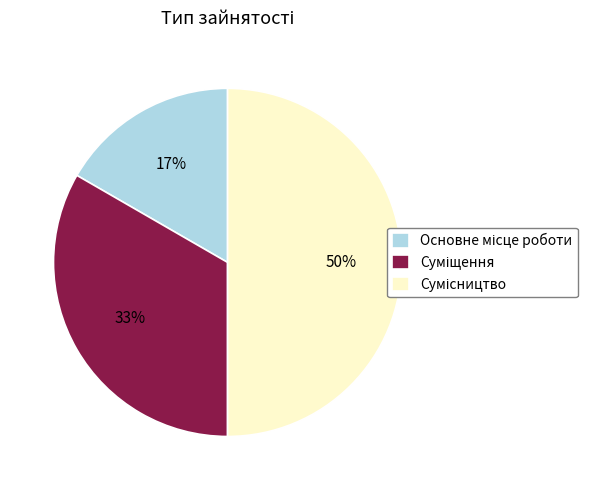

To the nearest percent, what is the difference between the largest and smallest slice percentages?

33%